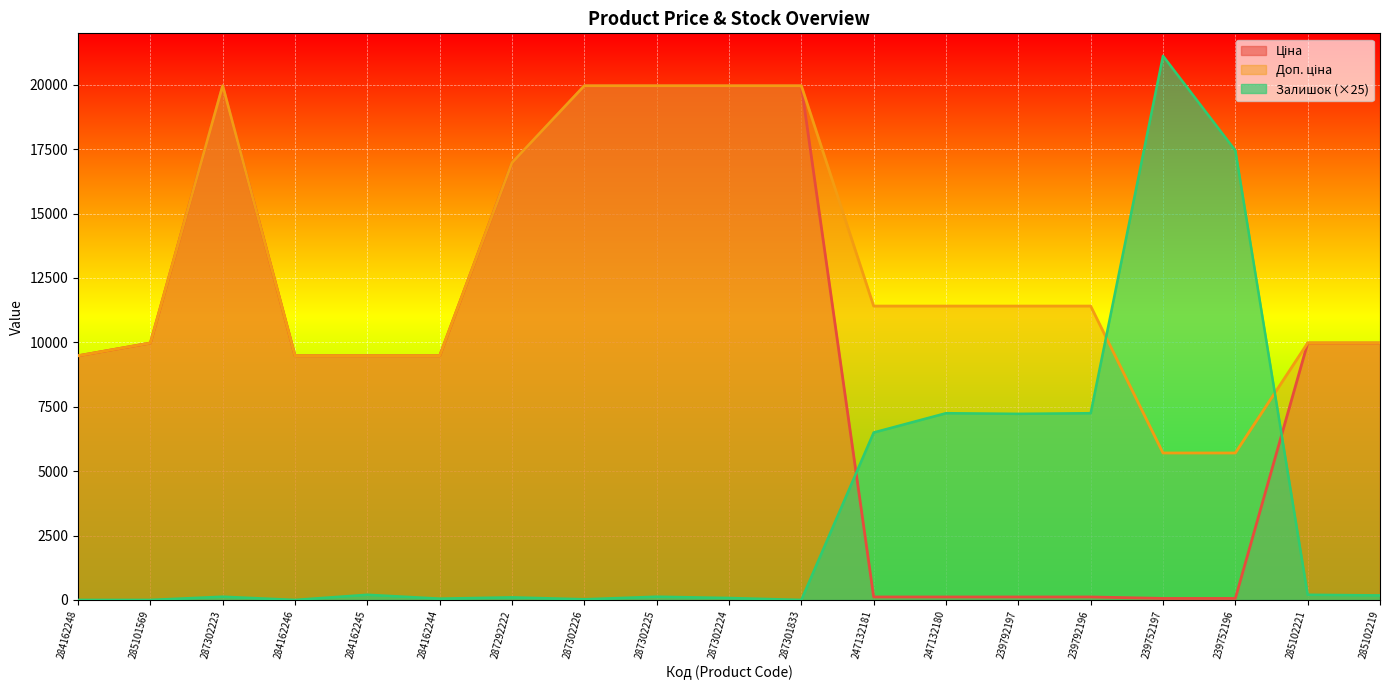

How many distinct data groups are displayed?

3